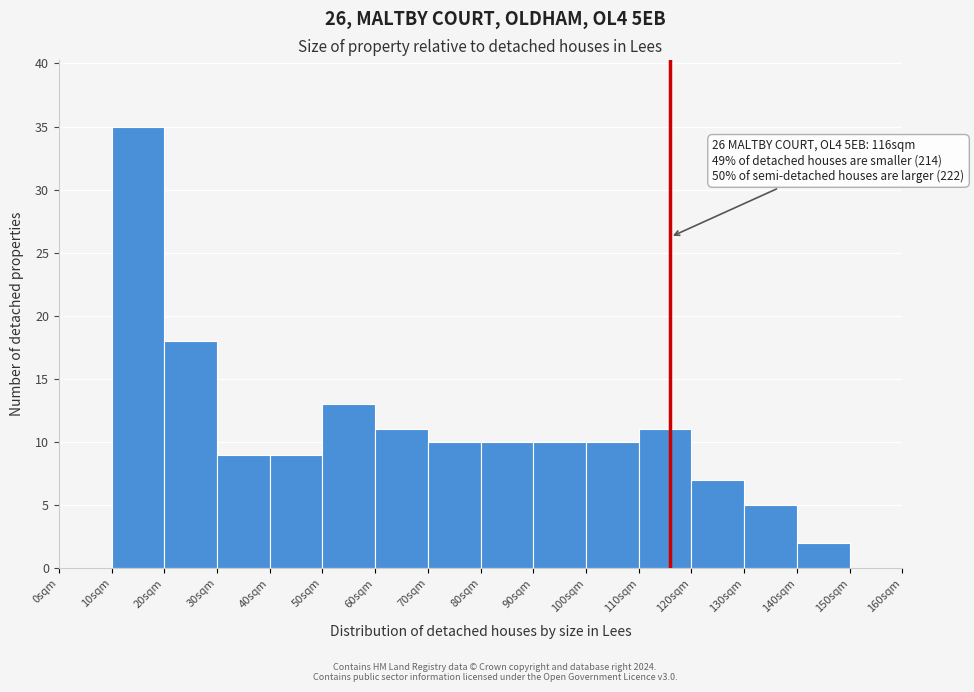

Over which range of the x-axis is the bar tallest?

10 to 20